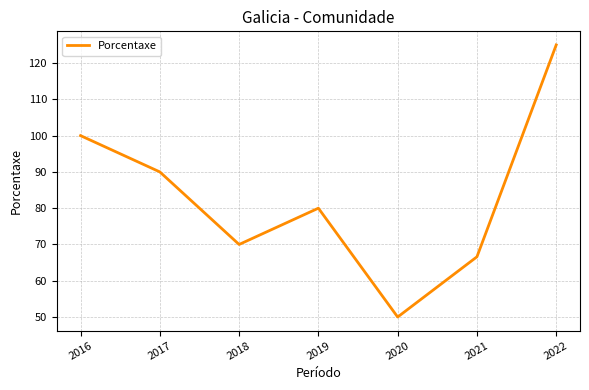

What is the maximum value shown in the chart?

125.0